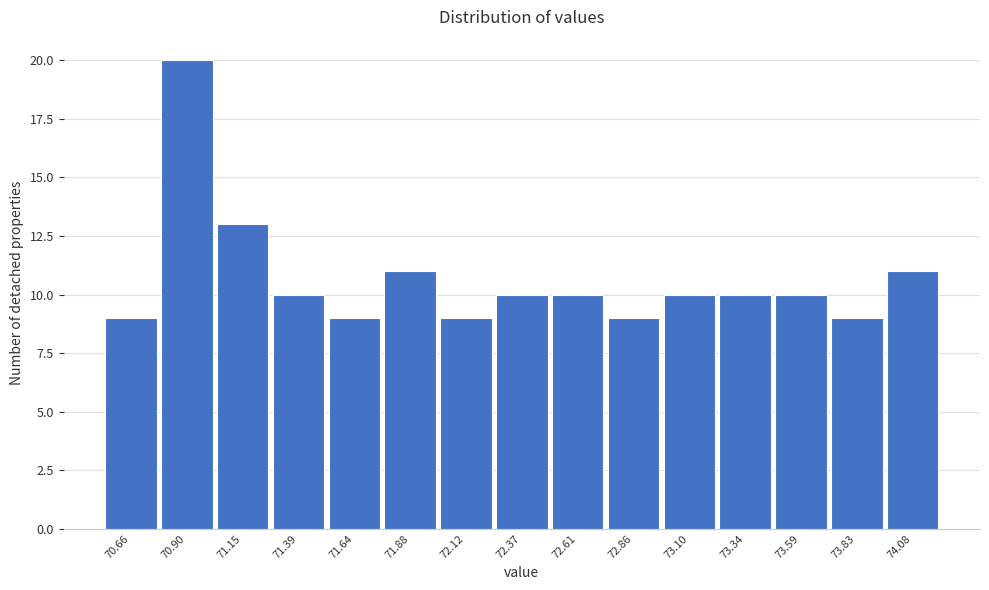

Reading left to right, transcribe all the data shown in this chart.

9	20	13	10	9	11	9	10	10	9	10	10	10	9	11